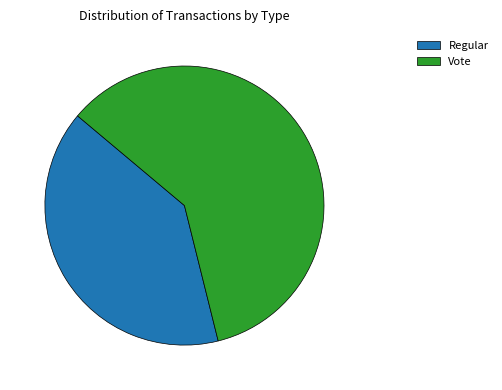

Do Regular and Vote together represent more than half of the pie?

Yes